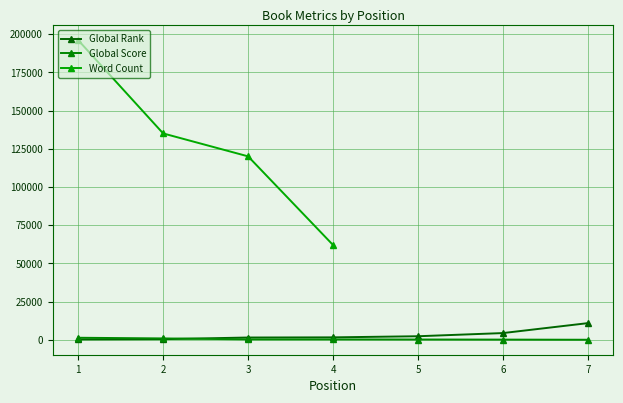

What is the sum of the Global Score values at 5 and 2?

1029